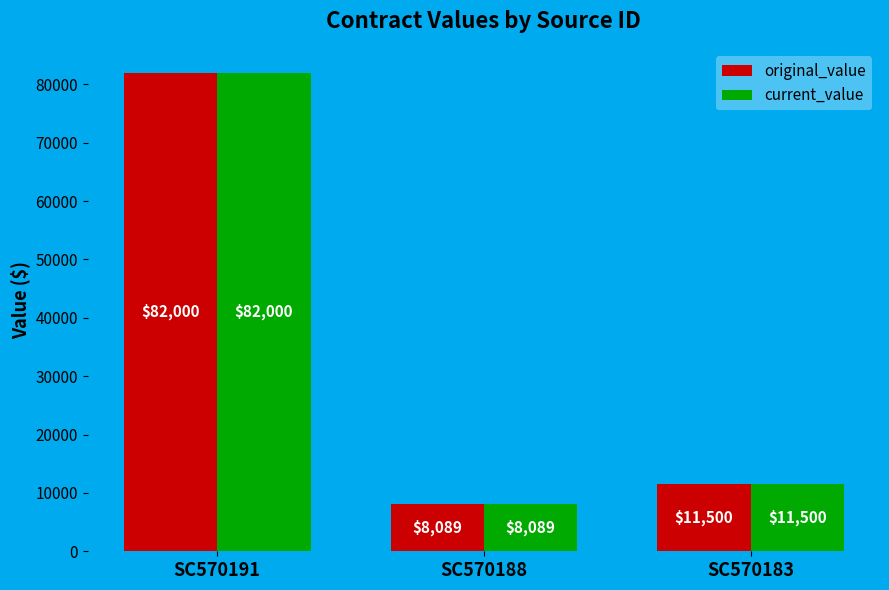

Which category has the lowest value in the original_value series?

SC570188